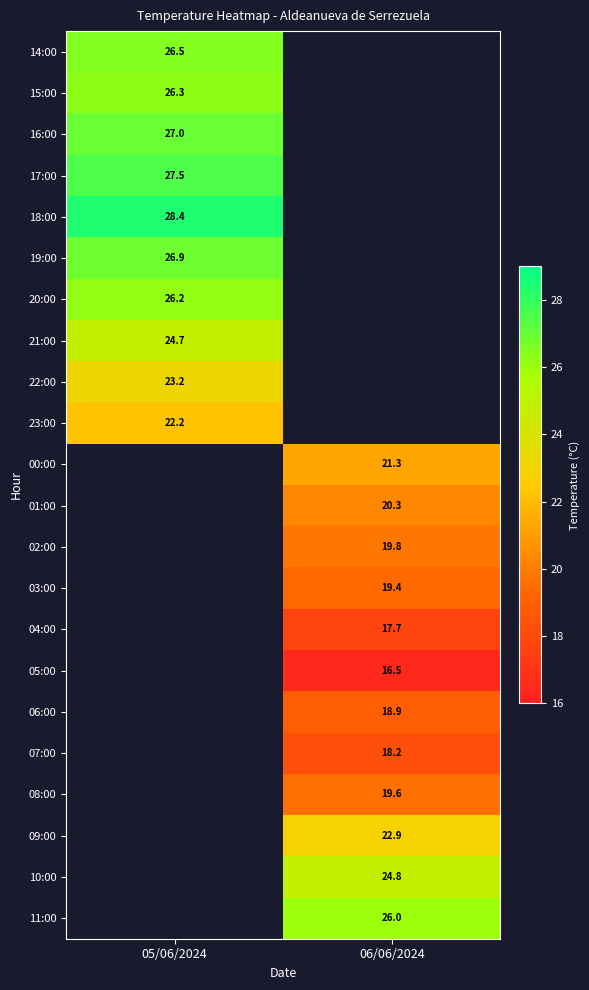

How many distinct data groups are displayed?

22